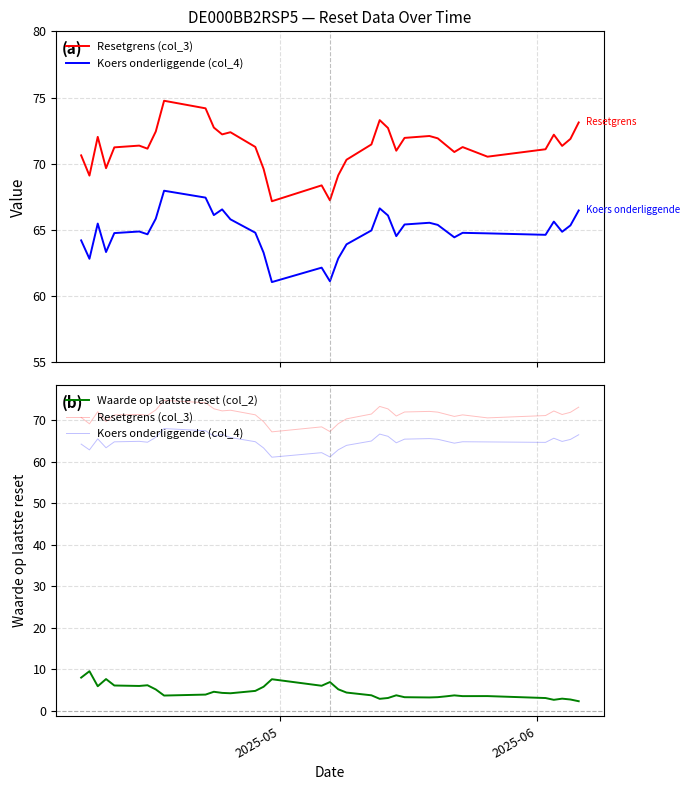

Is it true that Resetgrens (col_3) equals 120.2 at 5?

False